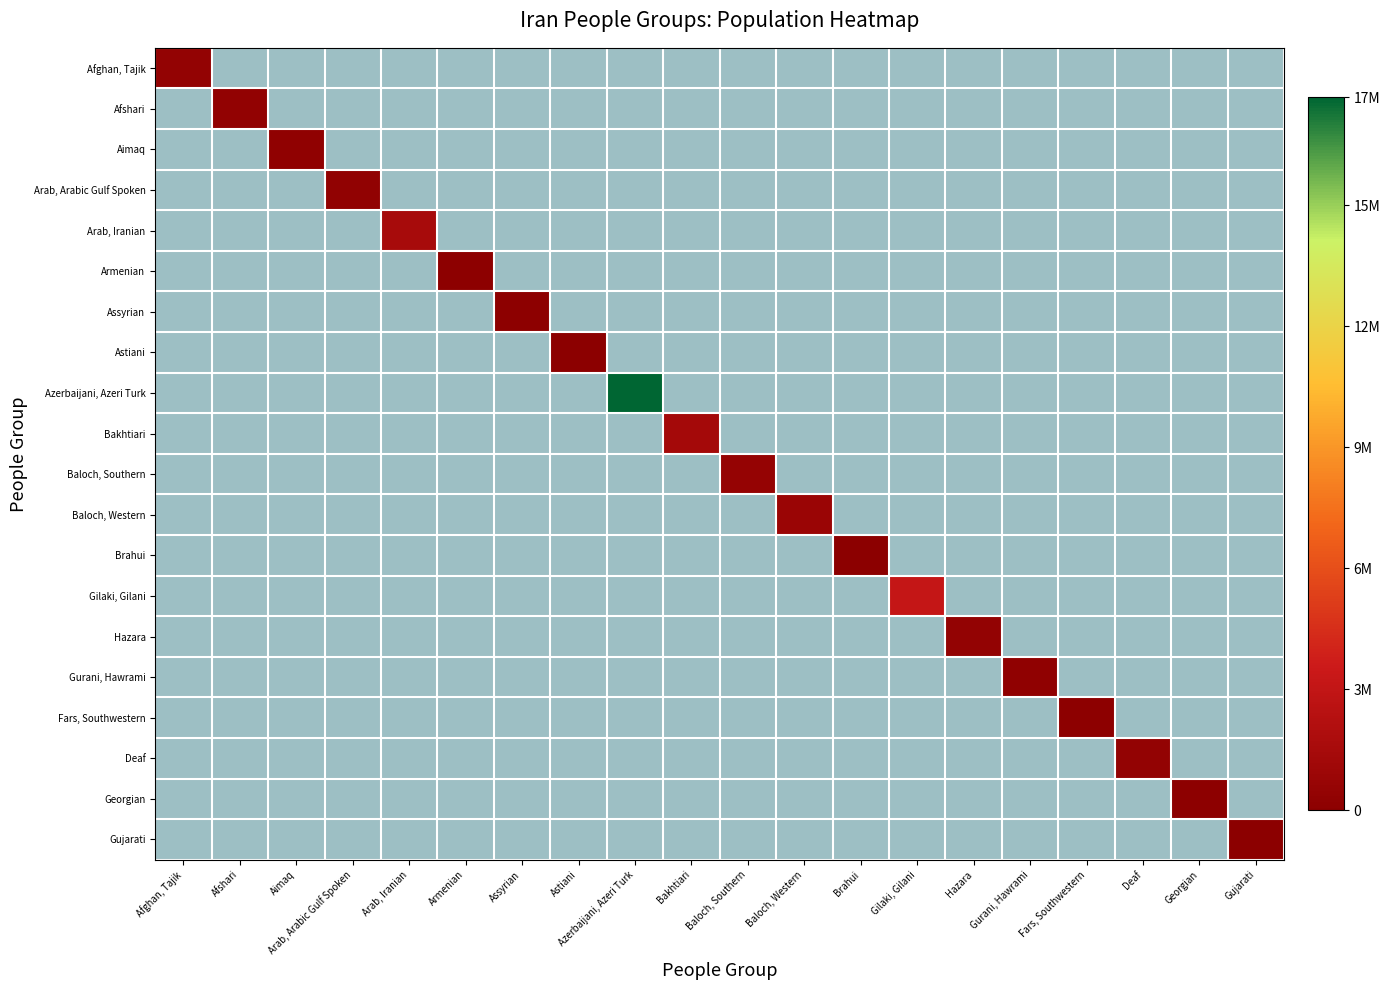

What is the average value of the Georgian series?

3500